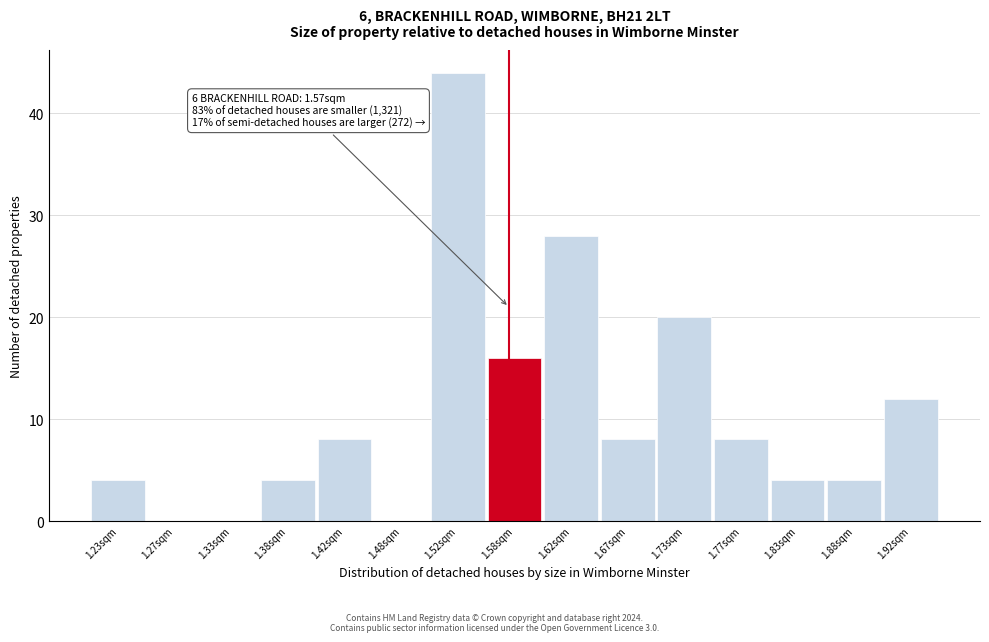

Over which range of the x-axis is the bar tallest?

1.50 to 1.55